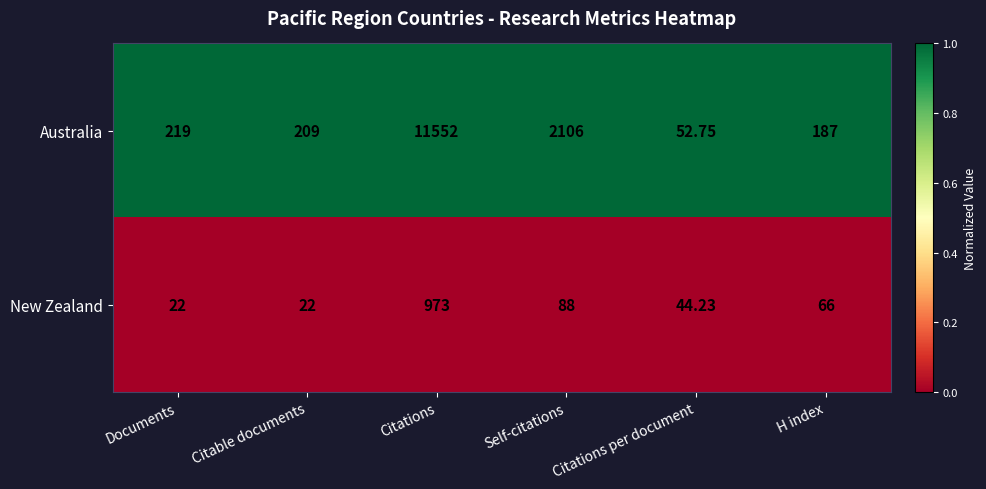

Is the value of New Zealand at Self-citations greater than the value of Australia at Self-citations?

No